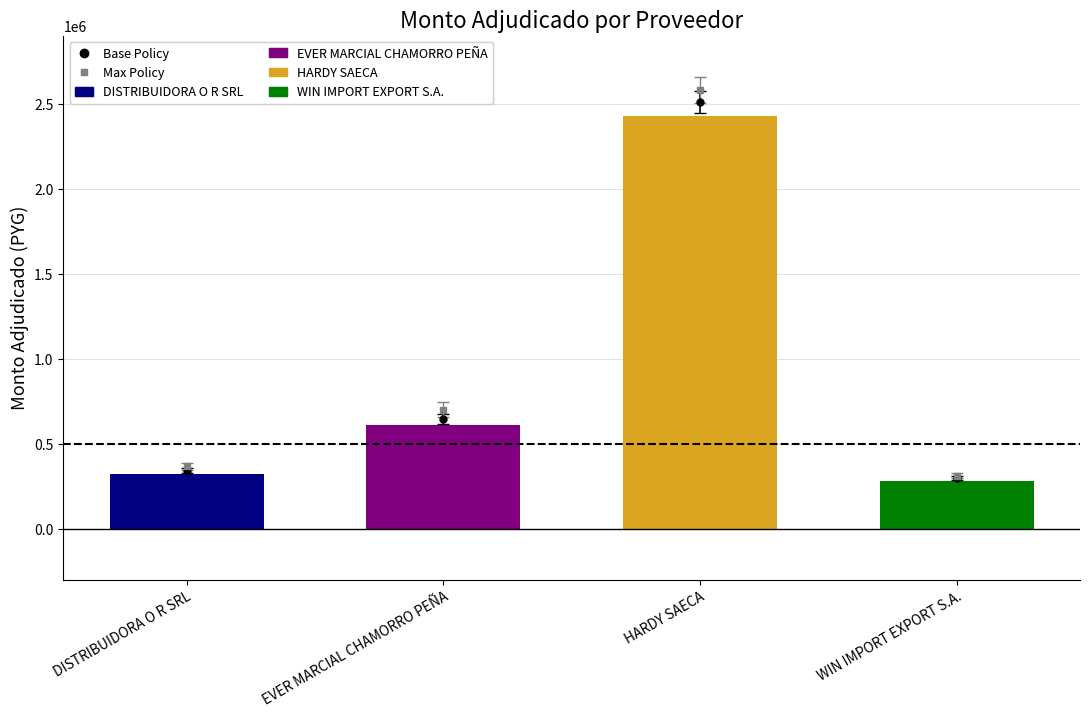

How many categories are shown in the chart?

4